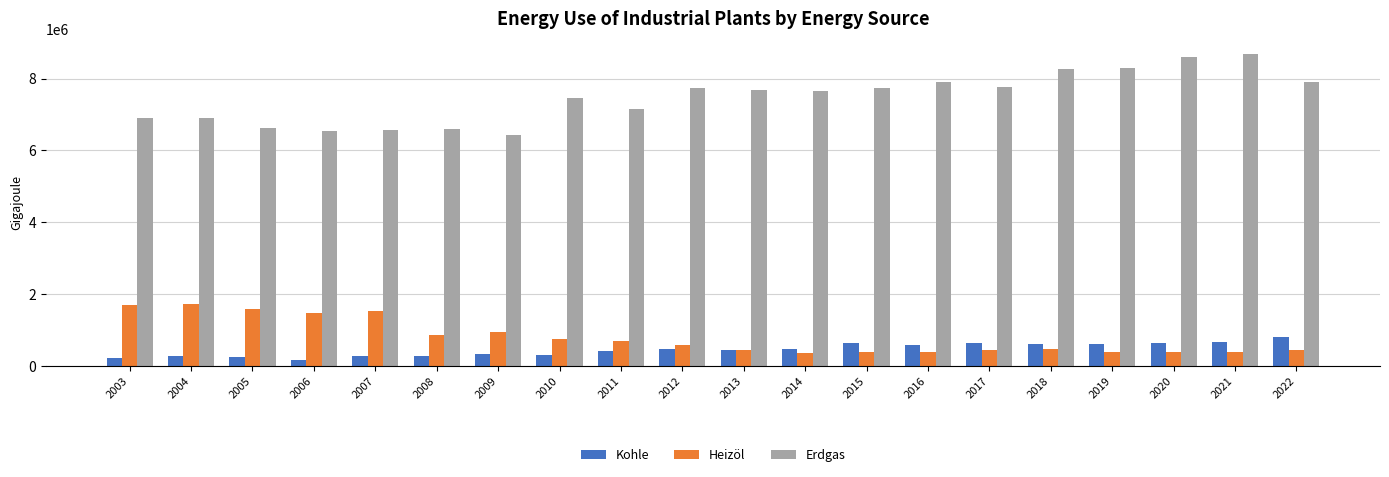

At 2005, list the series in order from smallest to largest.

Kohle, Heizöl, Erdgas